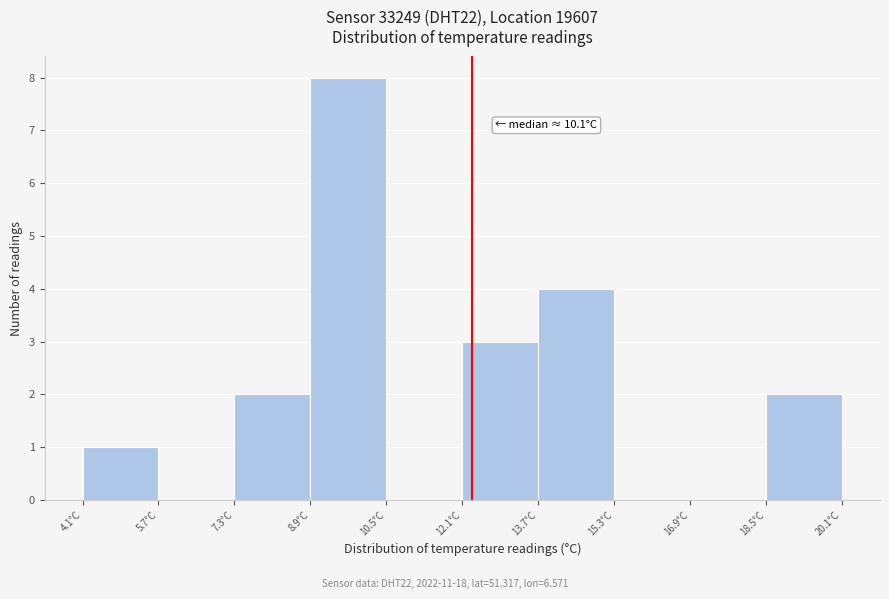

Over which range of the x-axis is the bar tallest?

8.9 to 10.5